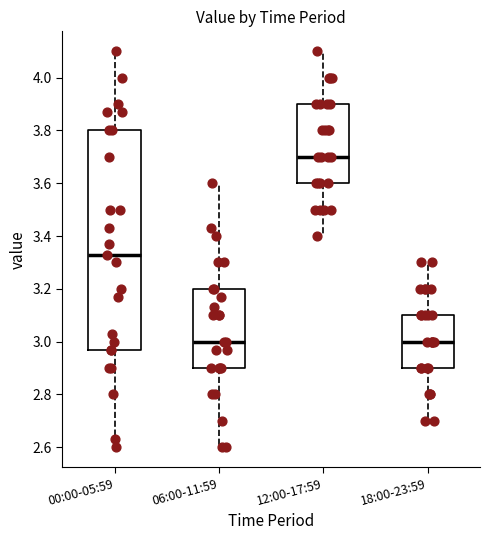

Which box's median line is the highest?

12:00-17:59